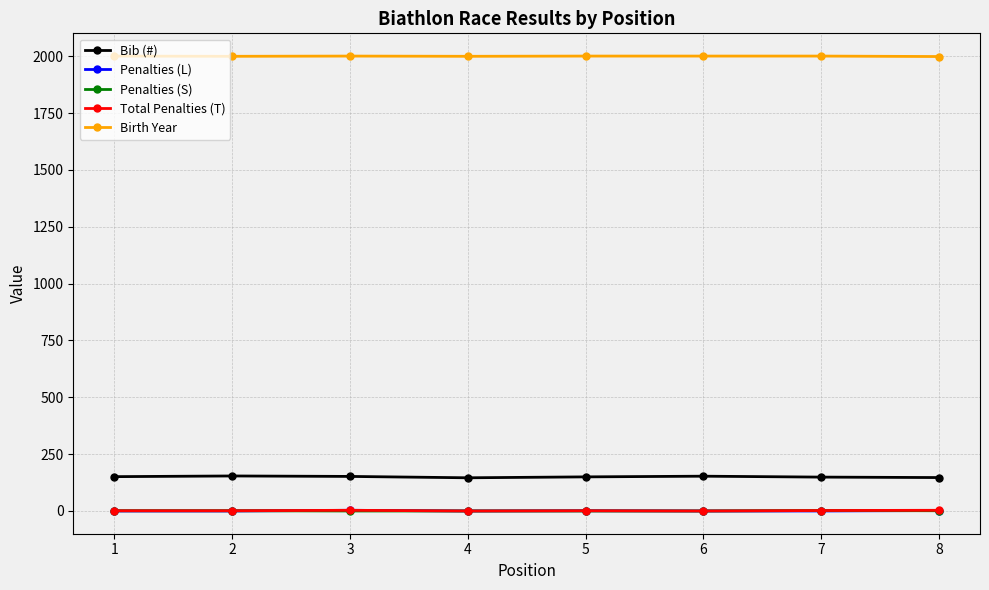

Does the chart display data point markers on the line(s)?

Yes